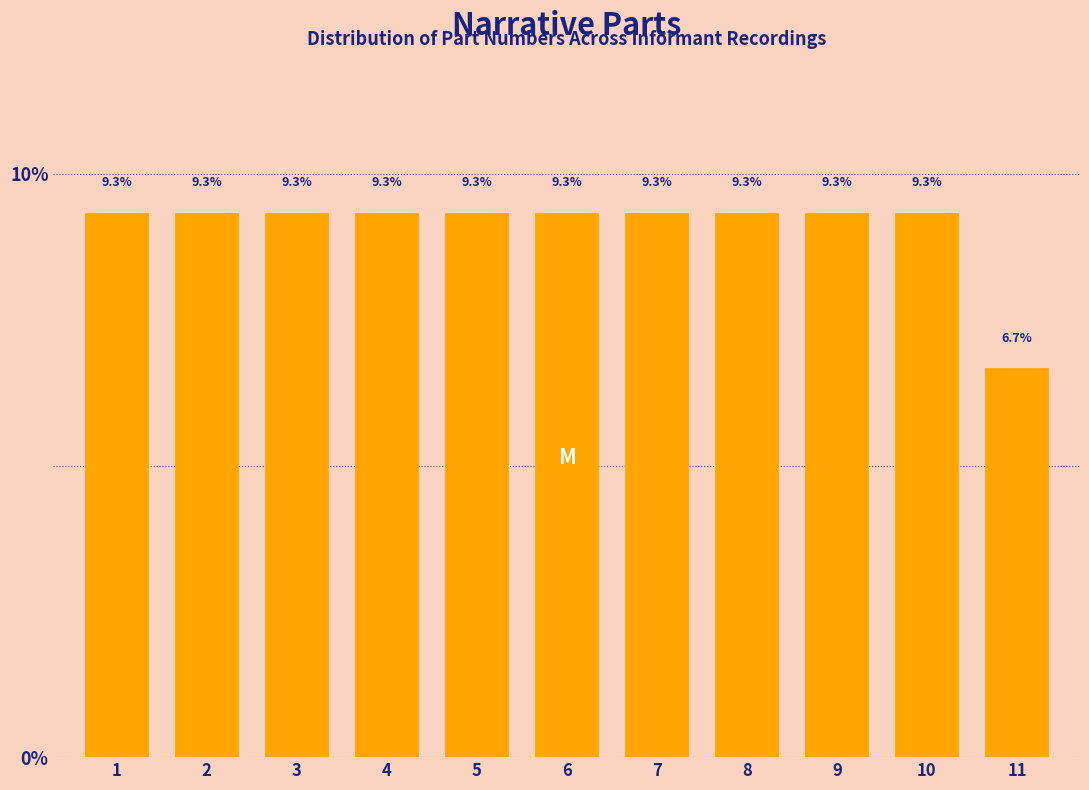

Reading left to right, list all the values displayed in this chart.

1=9.3	2=9.3	3=9.3	4=9.3	5=9.3	6=9.3	7=9.3	8=9.3	9=9.3	10=9.3	11=6.7